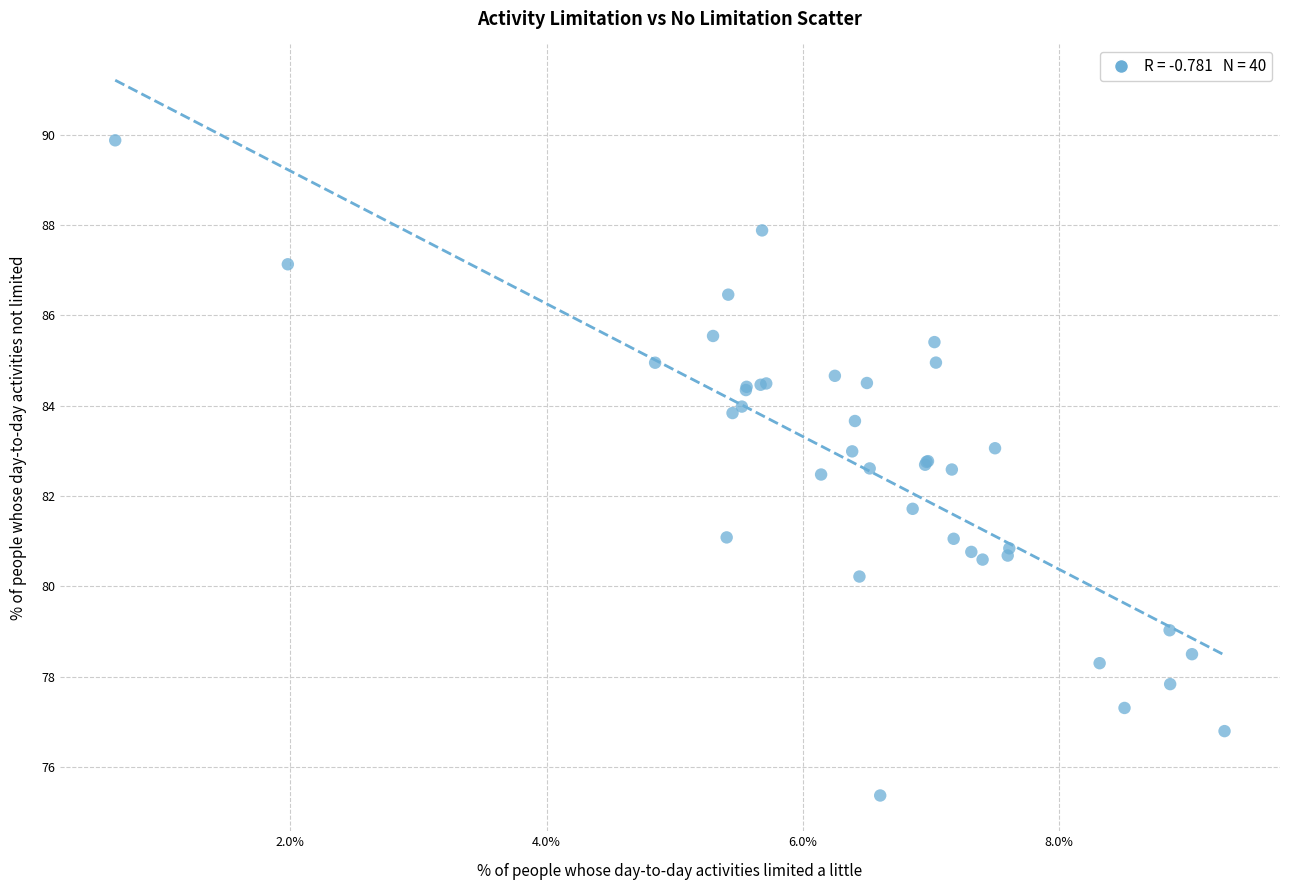

What Y value in the scatter plot is closest to 82?

81.7